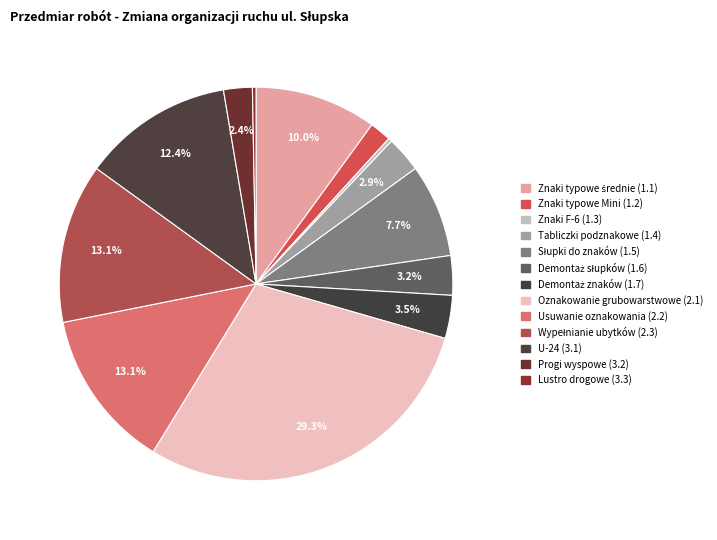

Count the number of slices in the pie.

13